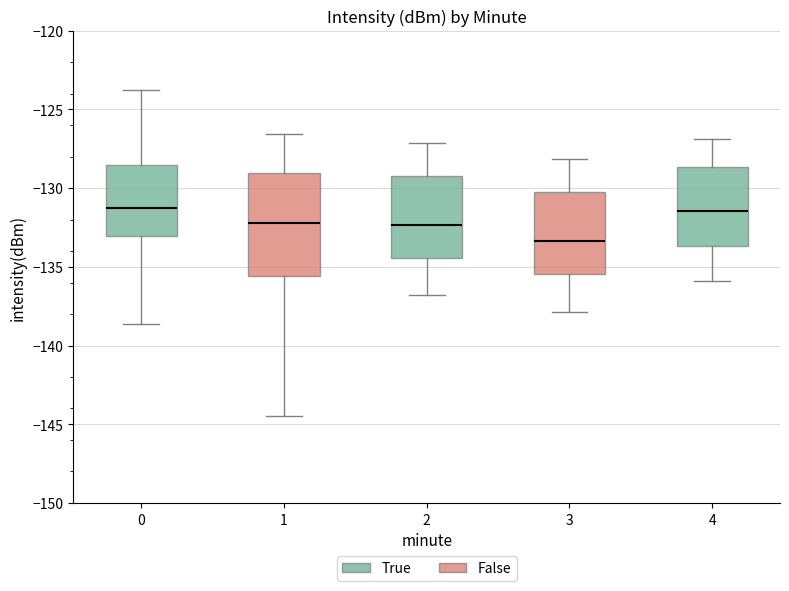

Reading left to right, transcribe this box plot: for each box, give where its median line is, the range the box spans, and where its two whiskers end, as read against the y-axis. The values are not printed on the chart, so give them approximately, as read against the axis.

0: median -131.5, box -133.0 to -128.5, whiskers -138.5 to -123.5
1: median -132.0, box -135.5 to -129.0, whiskers -144.5 to -126.5
2: median -132.5, box -134.5 to -129.0, whiskers -137.0 to -127.0
3: median -133.5, box -135.5 to -130.0, whiskers -138.0 to -128.0
4: median -131.5, box -133.5 to -128.5, whiskers -136.0 to -127.0